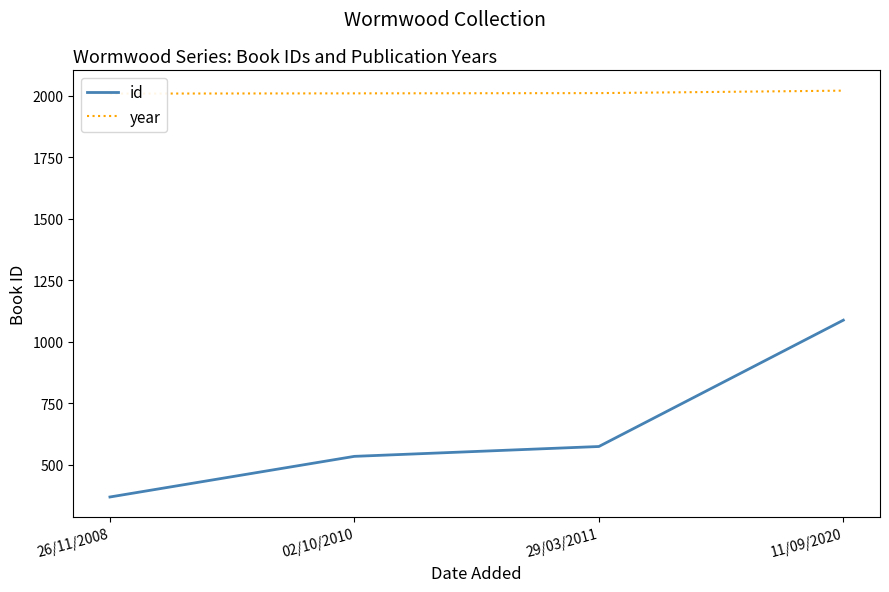

Which category has the highest value across all series?

11/09/2020